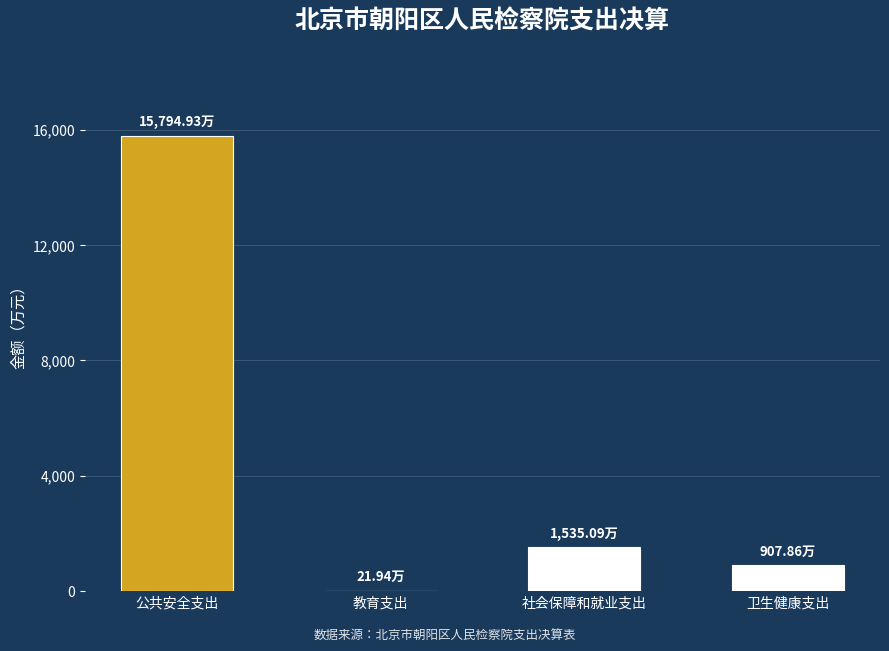

Which category has the highest value across all series?

公共安全支出